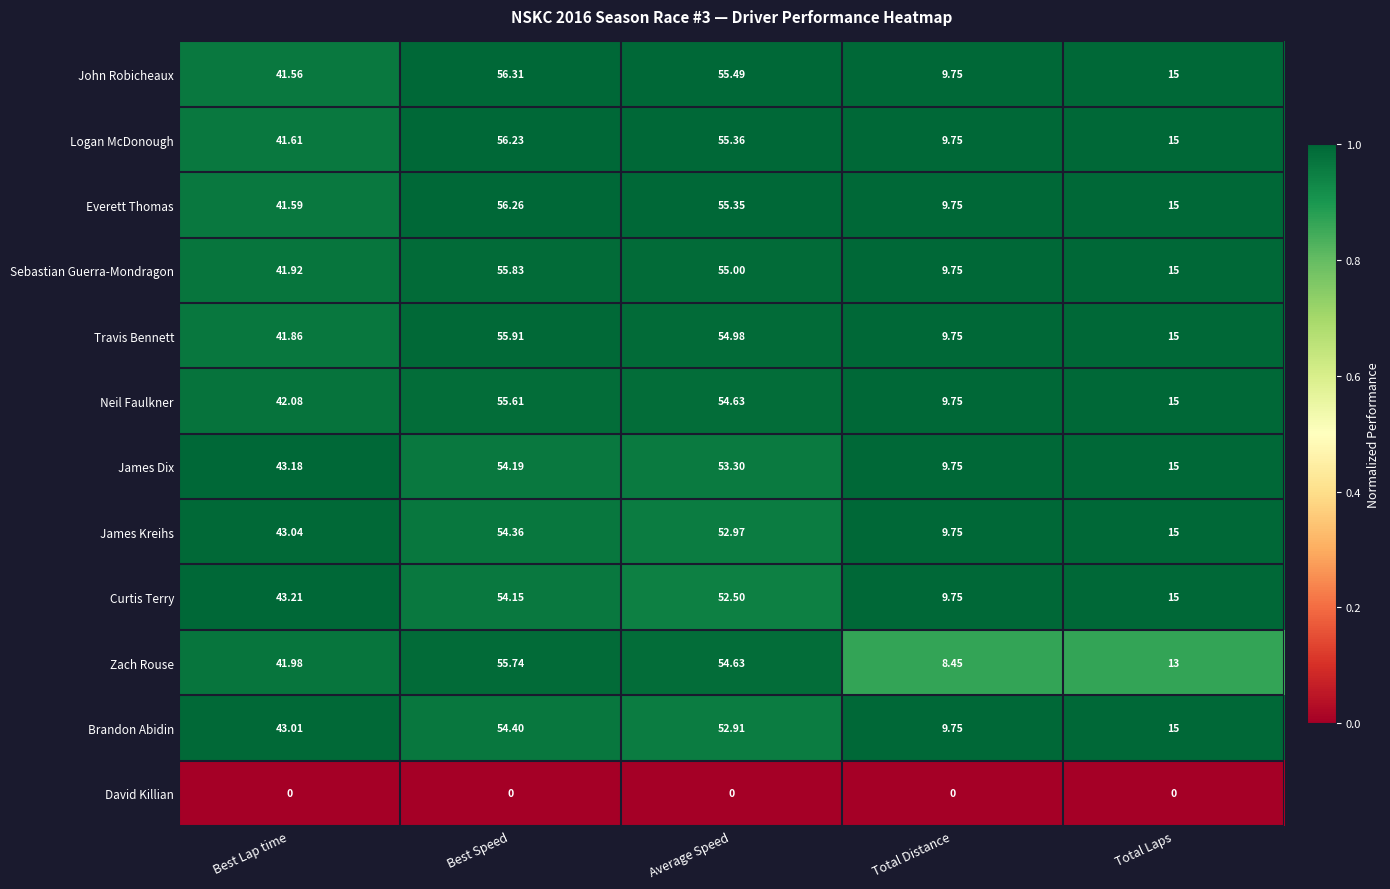

List the series in order of their peak value, lowest first.

David Killian, Curtis Terry, James Dix, James Kreihs, Brandon Abidin, Neil Faulkner, Zach Rouse, Sebastian Guerra-Mondragon, Travis Bennett, Logan McDonough, Everett Thomas, John Robicheaux